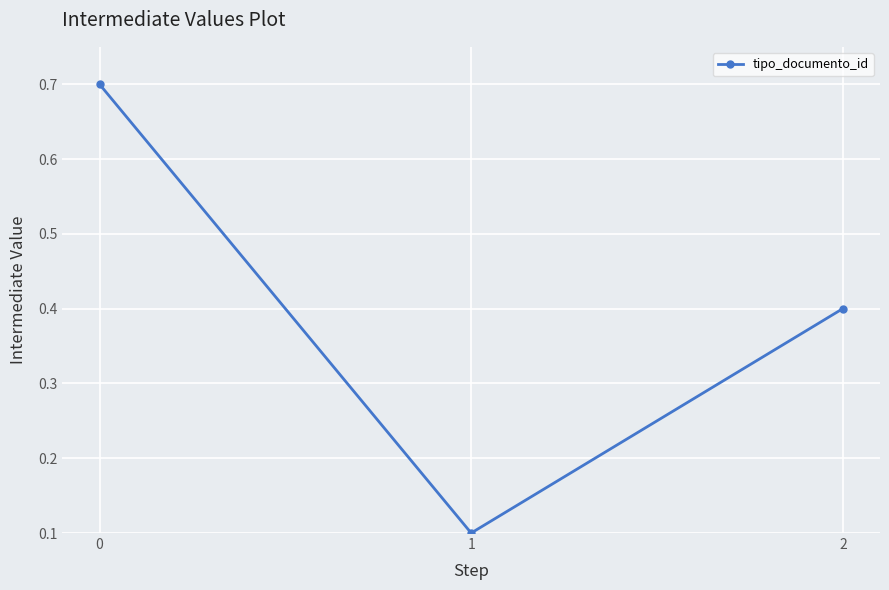

What is the value of the 1st point from the left?

0.7